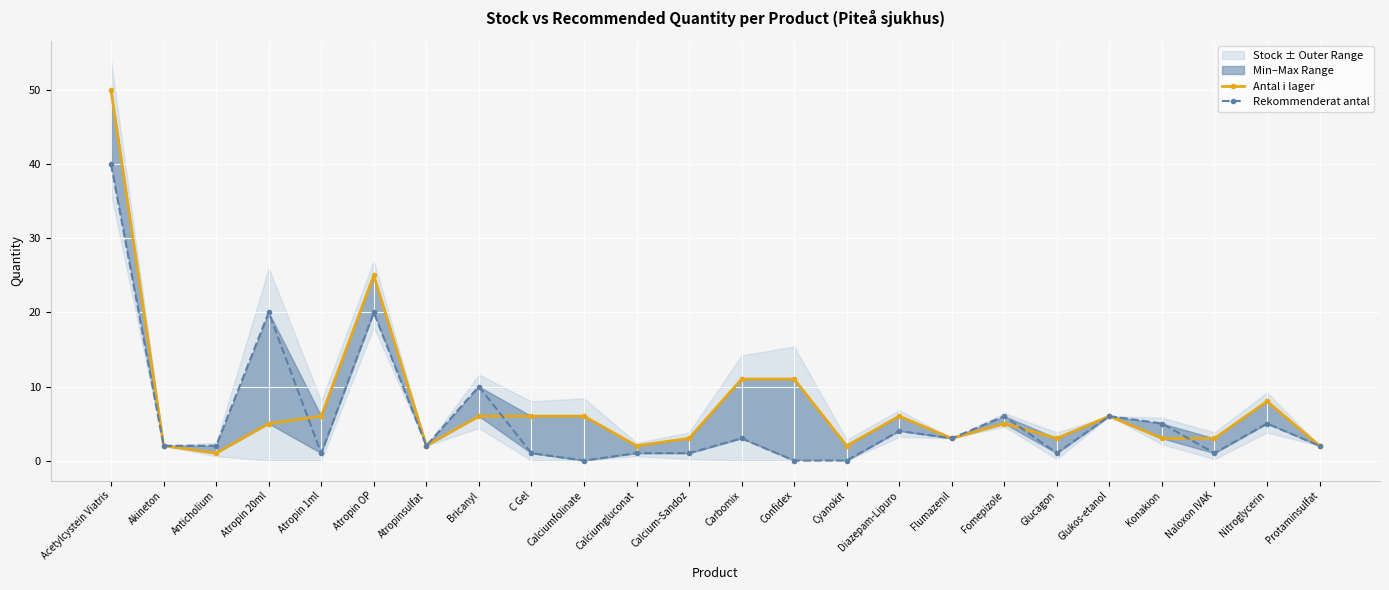

Rank the series by their maximum value, from lowest to highest.

Rekommenderat antal, Antal i lager